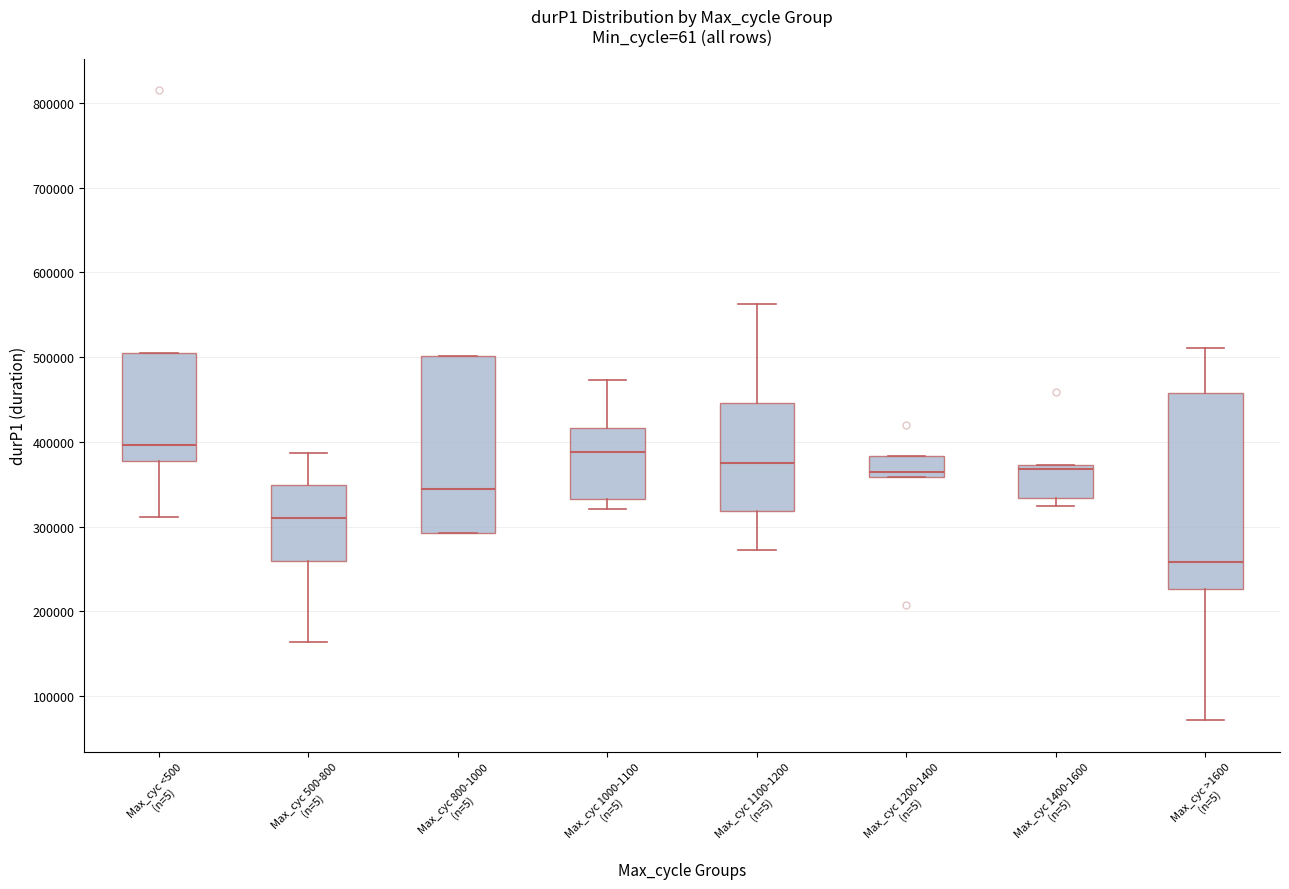

Reading left to right, transcribe this box plot: for each box, give where its median line is, the range the box spans, and where its two whiskers end, as read against the y-axis. The values are not printed on the chart, so give them approximately, as read against the axis.

Max_cyc <500 (n=5): median 400000, box 380000 to 500000, whiskers 310000 to 500000
Max_cyc 500-800 (n=5): median 310000, box 260000 to 350000, whiskers 160000 to 390000
Max_cyc 800-1000 (n=5): median 340000, box 290000 to 500000, whiskers 290000 to 500000
Max_cyc 1000-1100 (n=5): median 390000, box 330000 to 420000, whiskers 320000 to 470000
Max_cyc 1100-1200 (n=5): median 370000, box 320000 to 450000, whiskers 270000 to 560000
Max_cyc 1200-1400 (n=5): median 360000 (just above the box's lower edge), box 360000 to 380000, whiskers 360000 to 380000
Max_cyc 1400-1600 (n=5): median 370000 (just below the box's upper edge), box 330000 to 370000, whiskers 320000 to 370000
Max_cyc >1600 (n=5): median 260000, box 230000 to 460000, whiskers 70000 to 510000